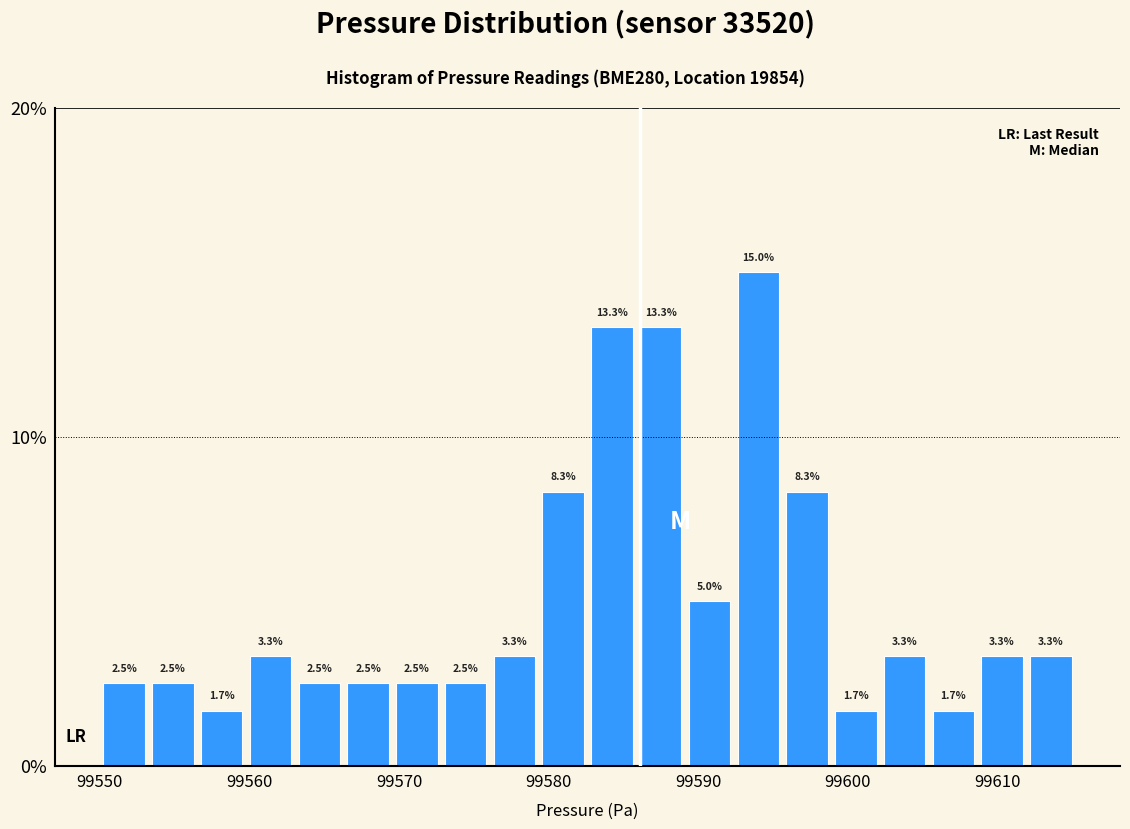

Read against the x-axis, roughly where is the centre of the tallest bar?

99594